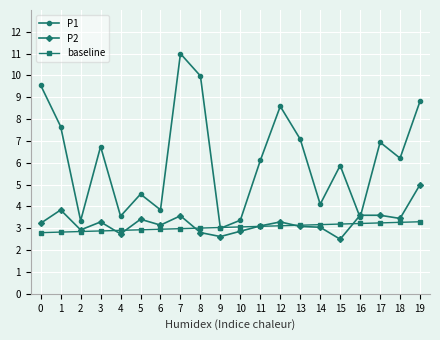

At which category does P1 reach its first local valley?

2